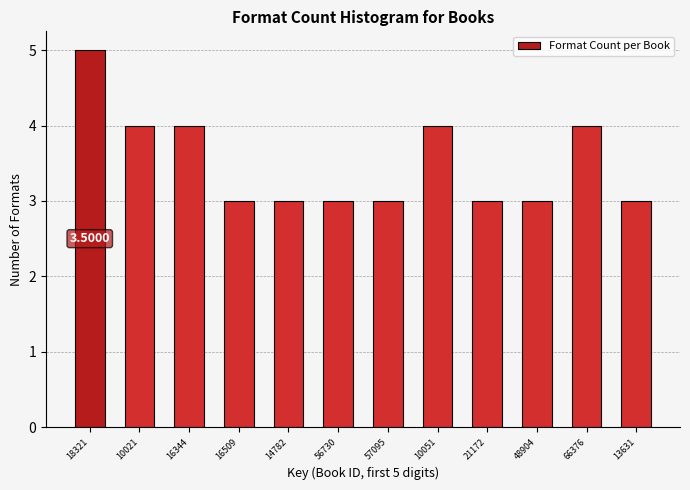

What is the sum of all values?

42